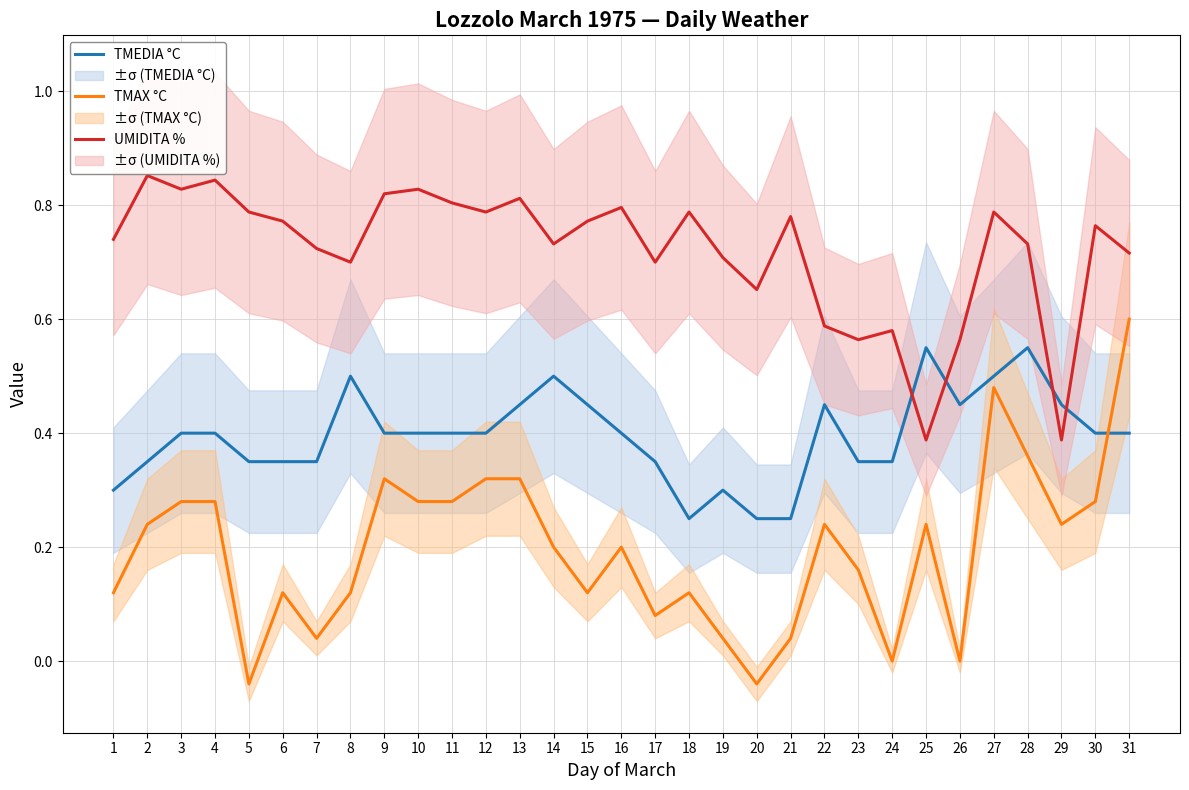

Which label corresponds to the smallest value in the chart?

5